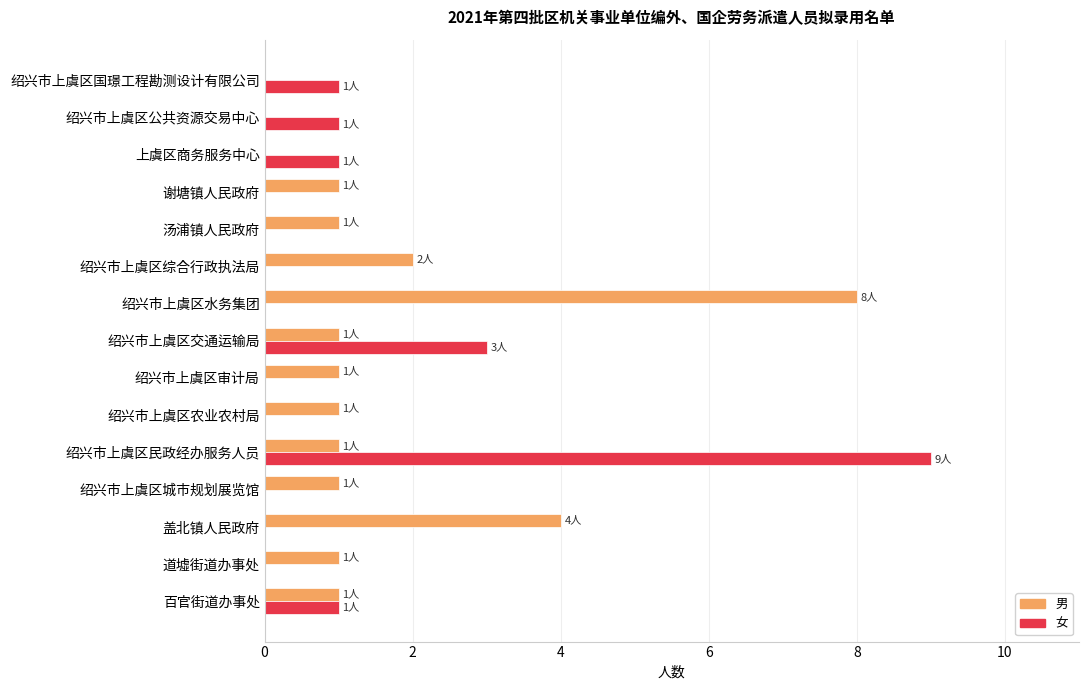

What is the greatest value displayed?

9